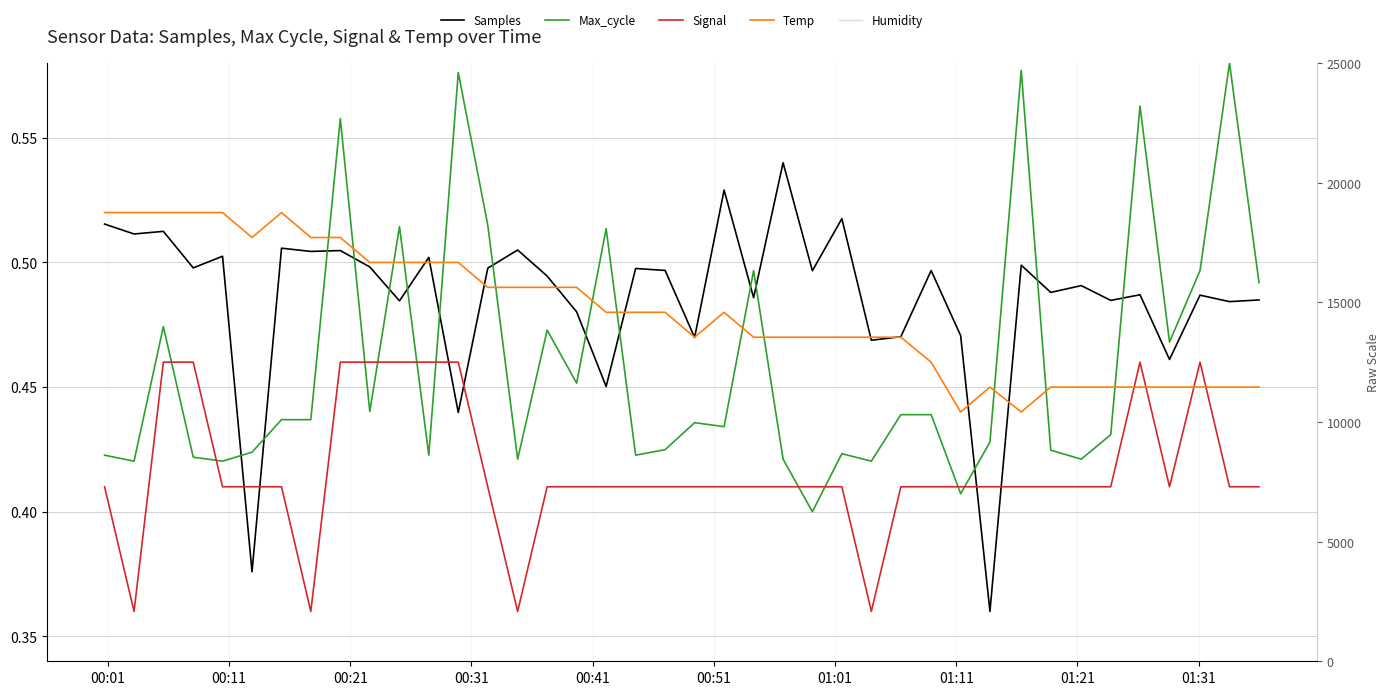

True or false: Signal and Humidity cross at least once.

False